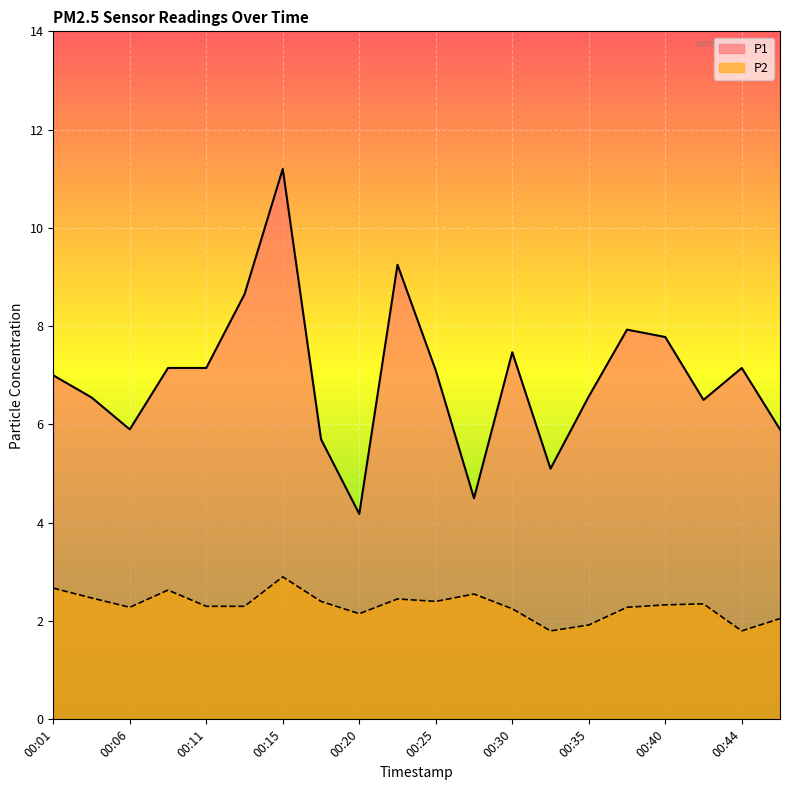

At which label does P2 first exceed 2?

00:01